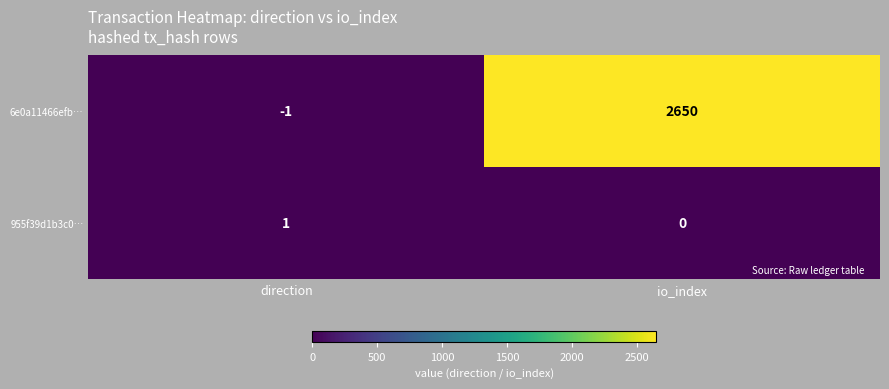

List the series in order of their peak value, highest first.

6e0a11466efb…, 955f39d1b3c0…